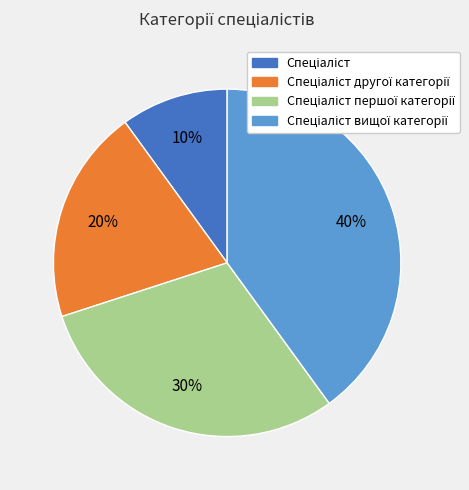

To the nearest percent, what is the difference between the largest and smallest slice percentages?

30%